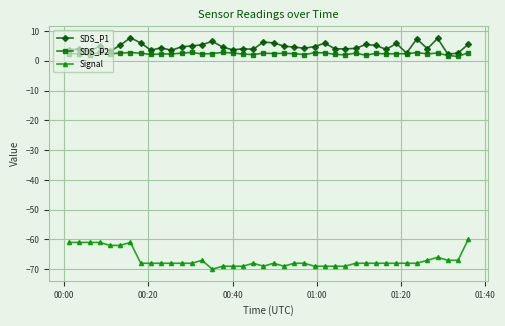

What is the minimum value for SDS_P1?

2.3